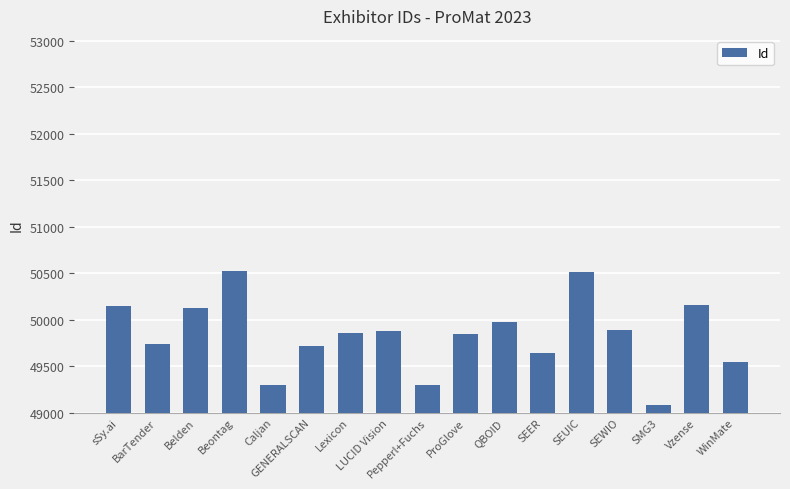

What is the difference between the maximum and second lowest values?

1236